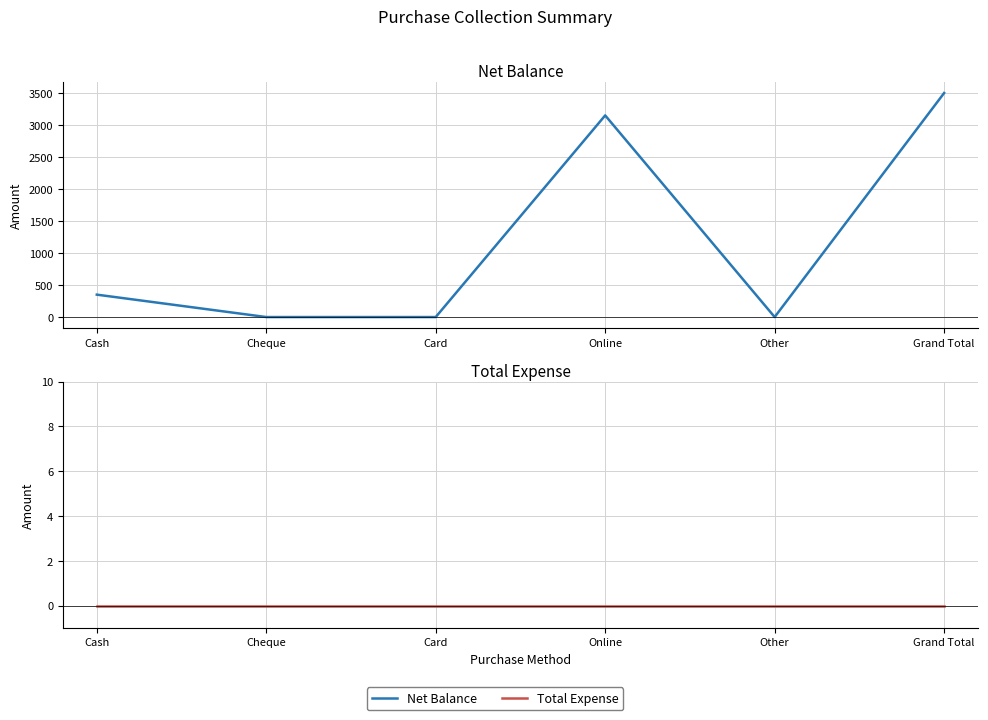

How many lines are shown in the chart?

2